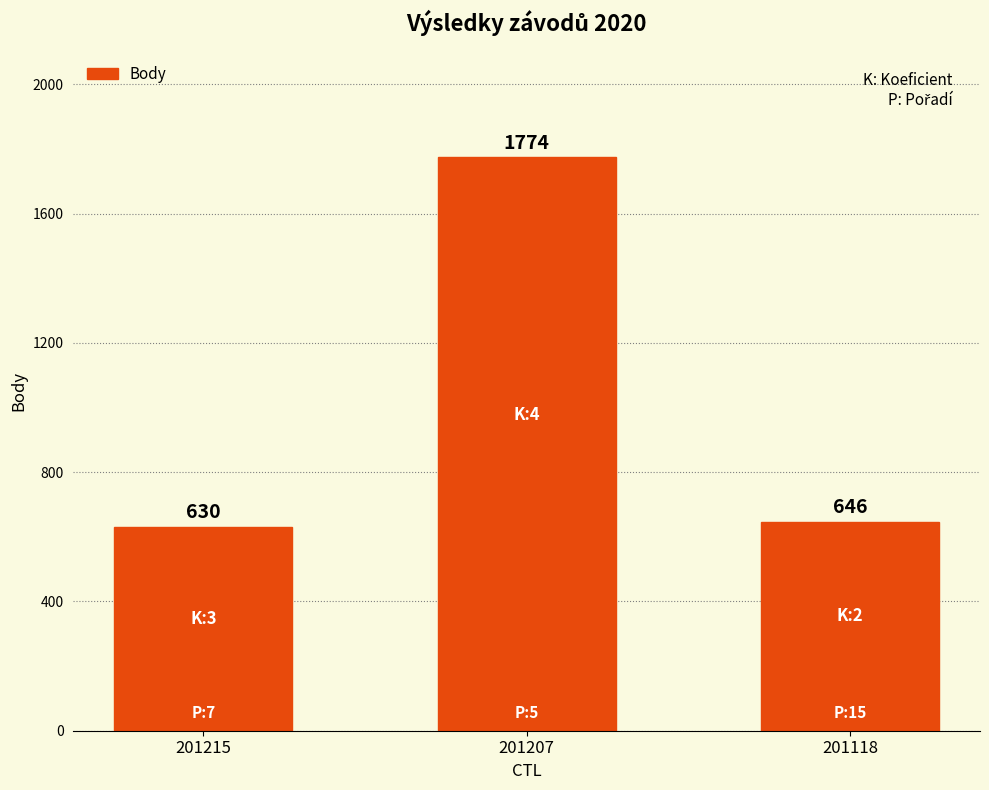

The chart shows a value of 630 at 201215. True or false?

True